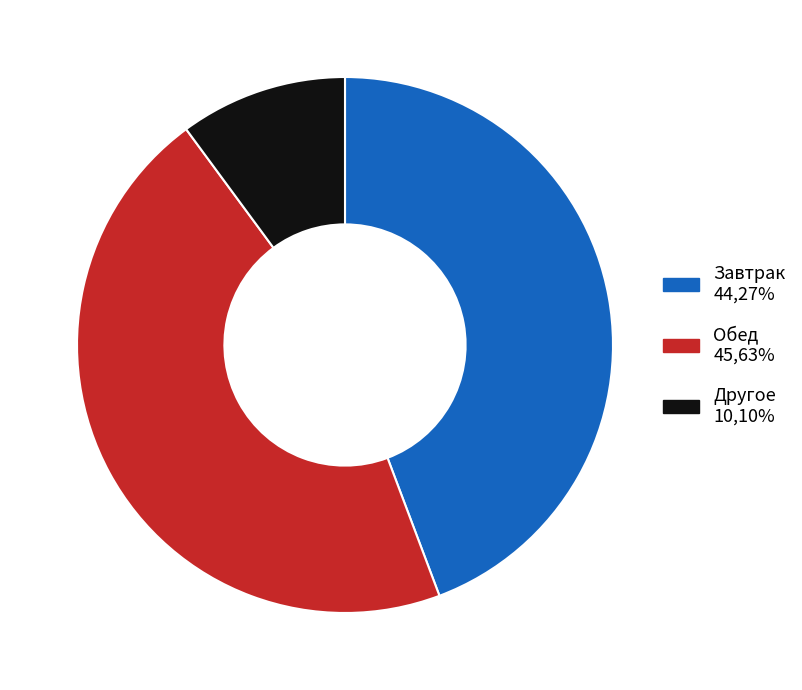

Does any single category account for the majority?

No